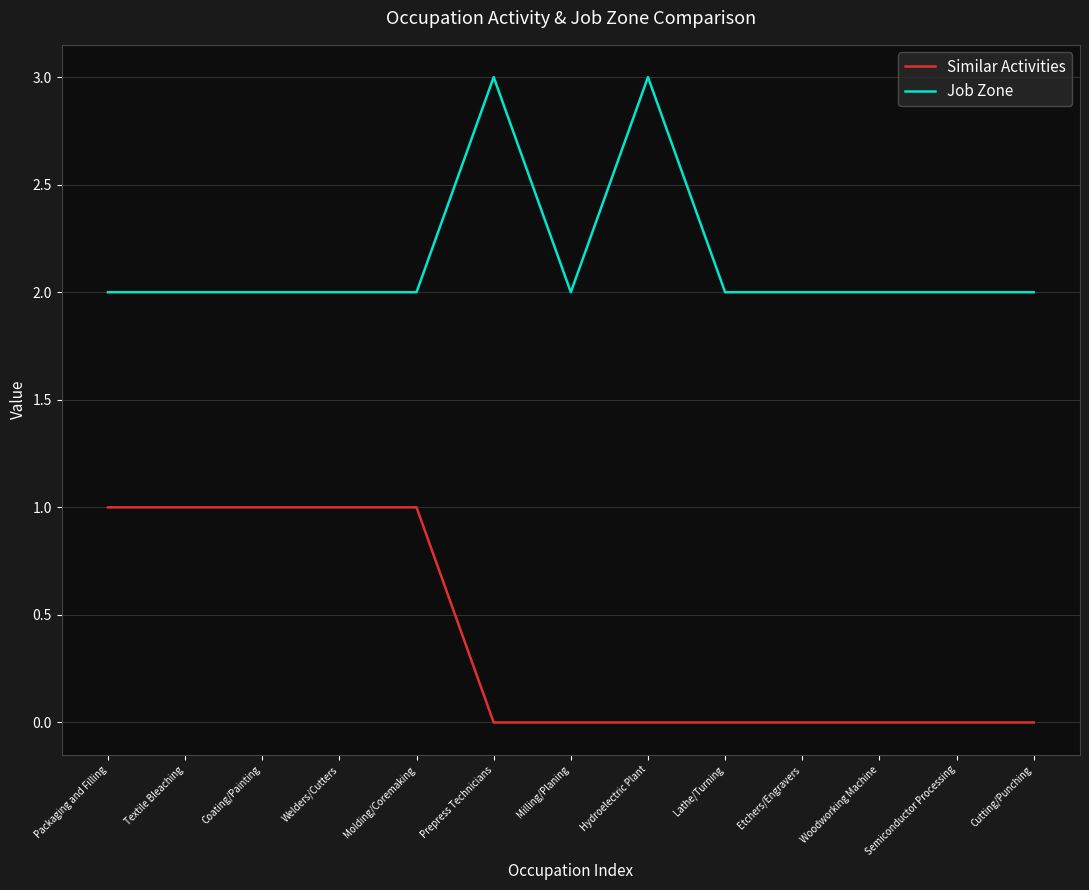

At Welders/Cutters, list the series in order from smallest to largest.

Similar Activities, Job Zone